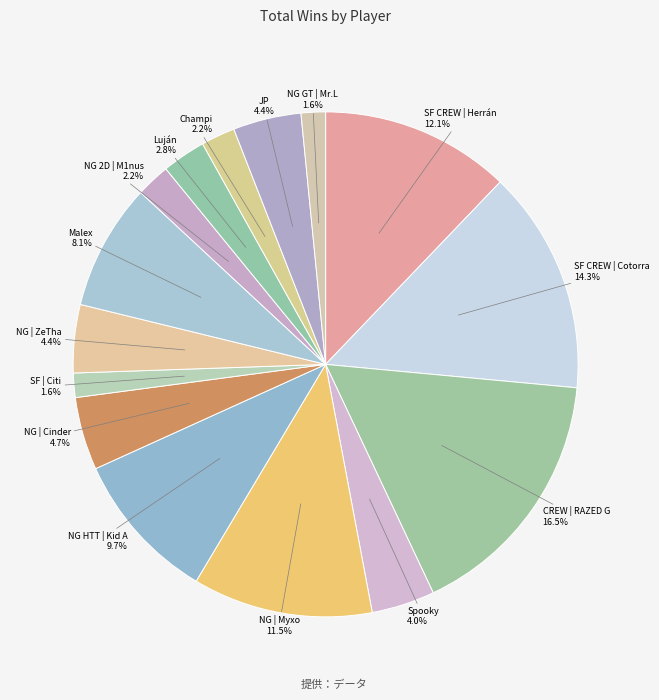

Count the number of slices in the pie.

15